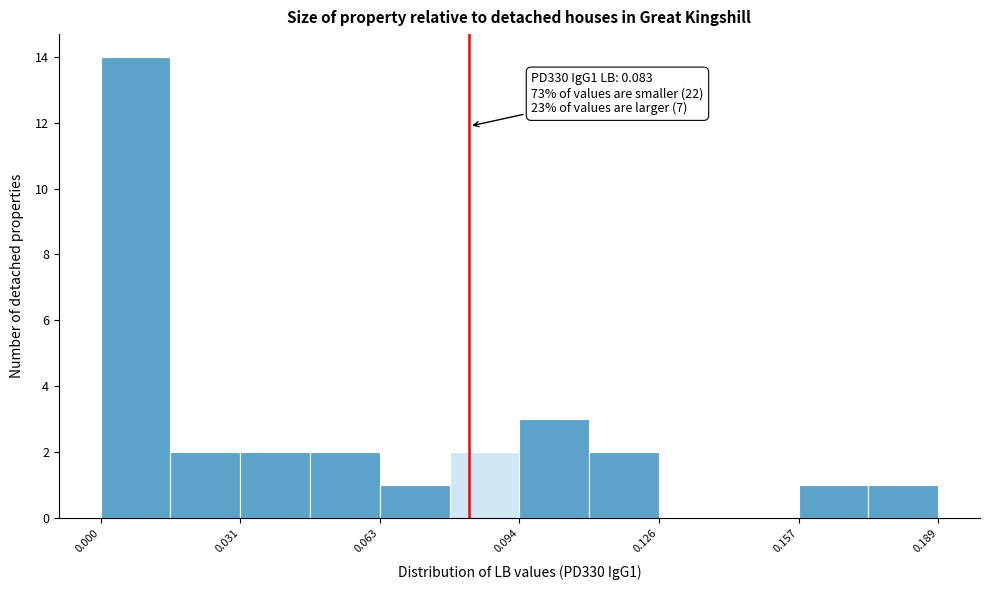

Read against the x-axis, roughly where is the centre of the tallest bar?

0.010